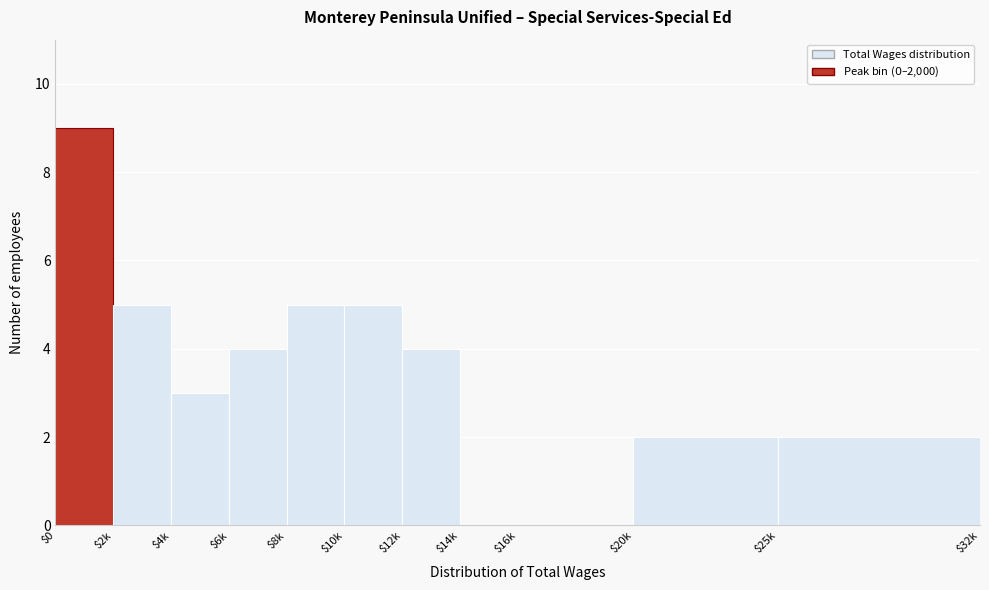

What is the sum of all values?

39